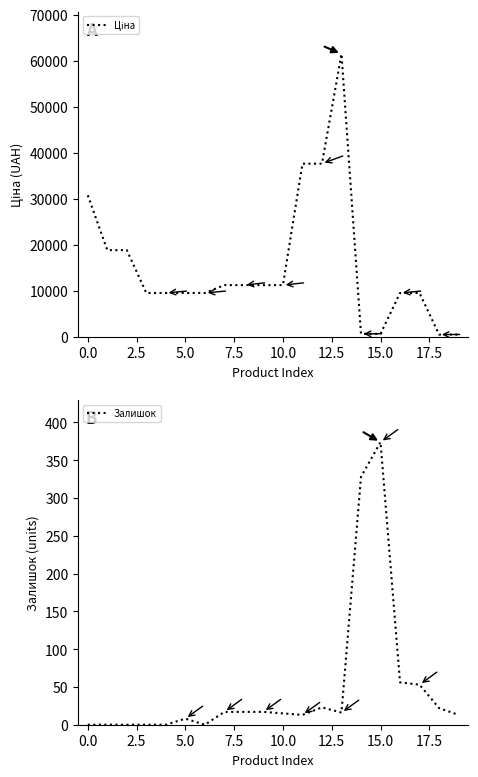

What is the maximum value for Залишок?

374